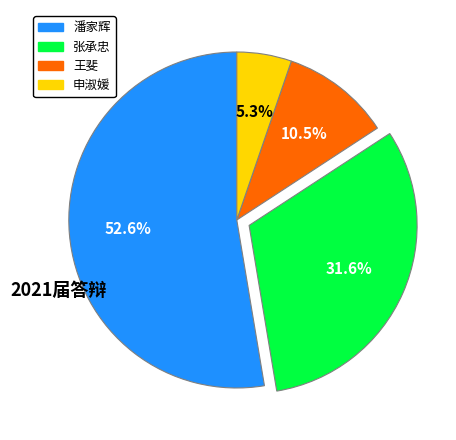

What percentage is NOT represented by 张承忠?

68.4%